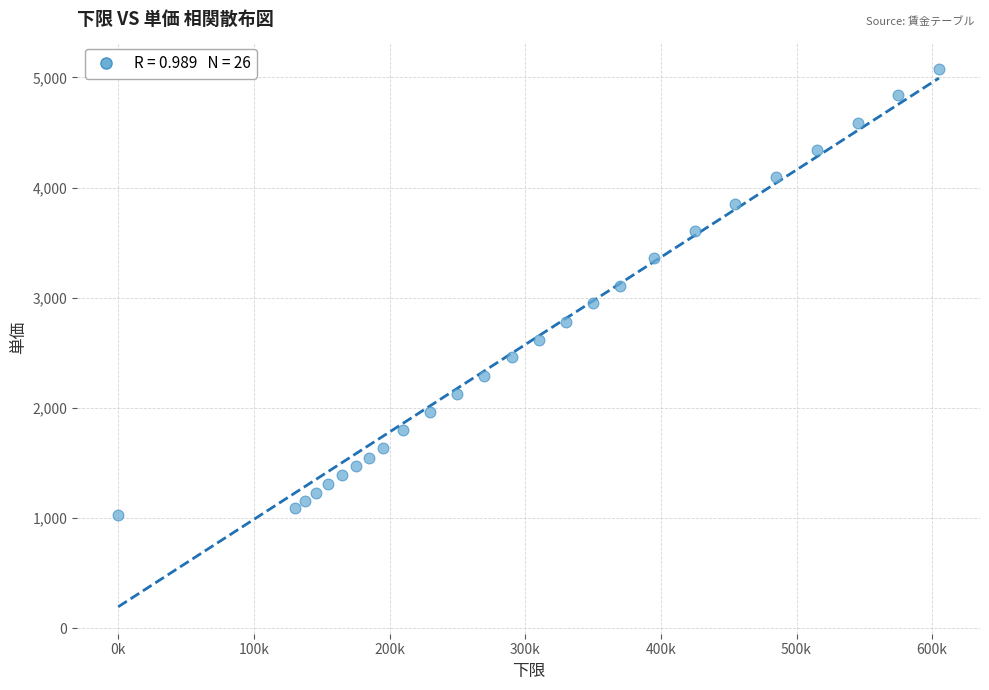

What is the range of X values (max minus min)?

604999